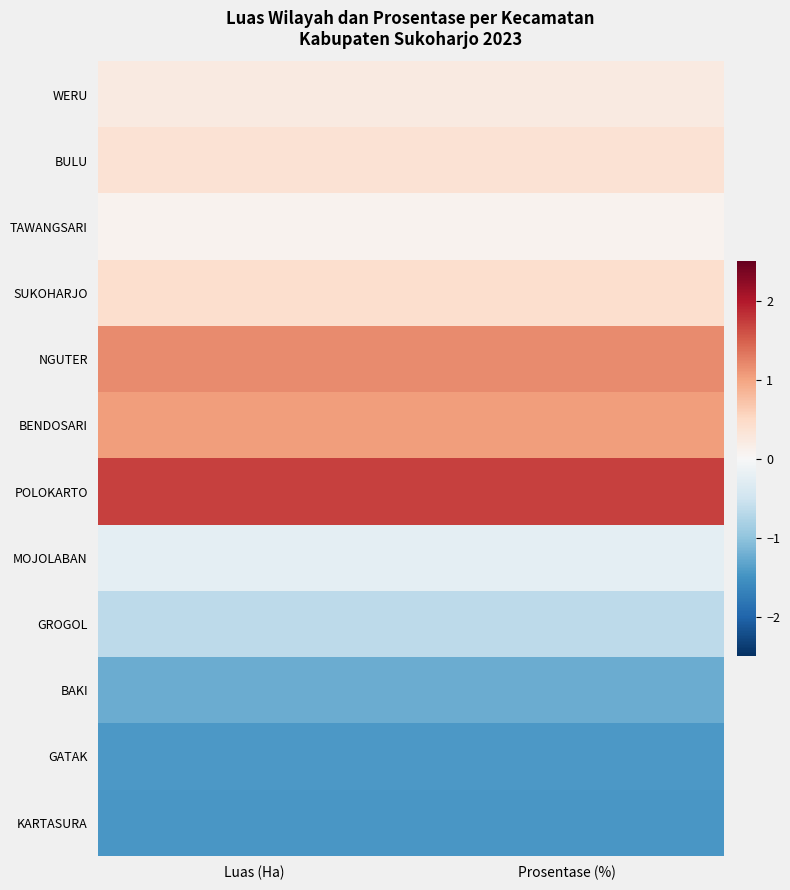

At which category is the sum across all series the highest?

Prosentase (%)